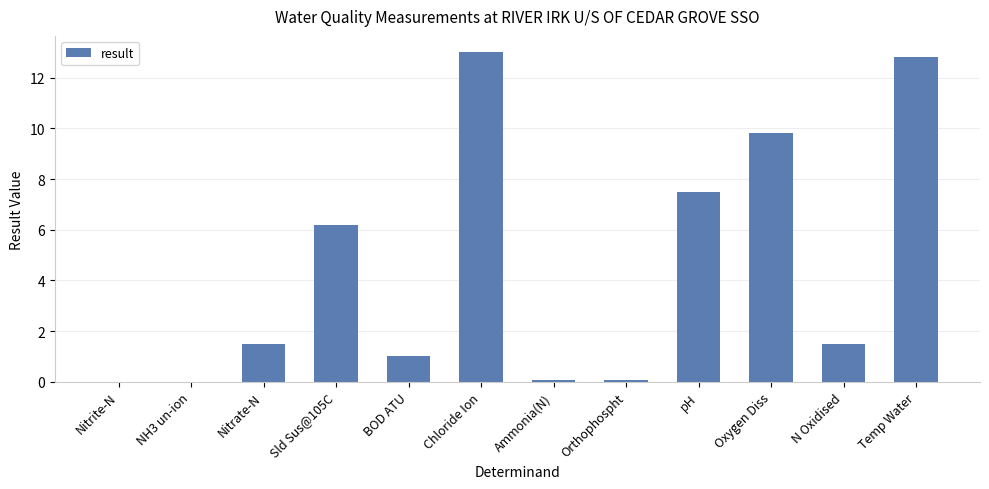

What is the change in value from BOD ATU to Ammonia(N)?

-0.9